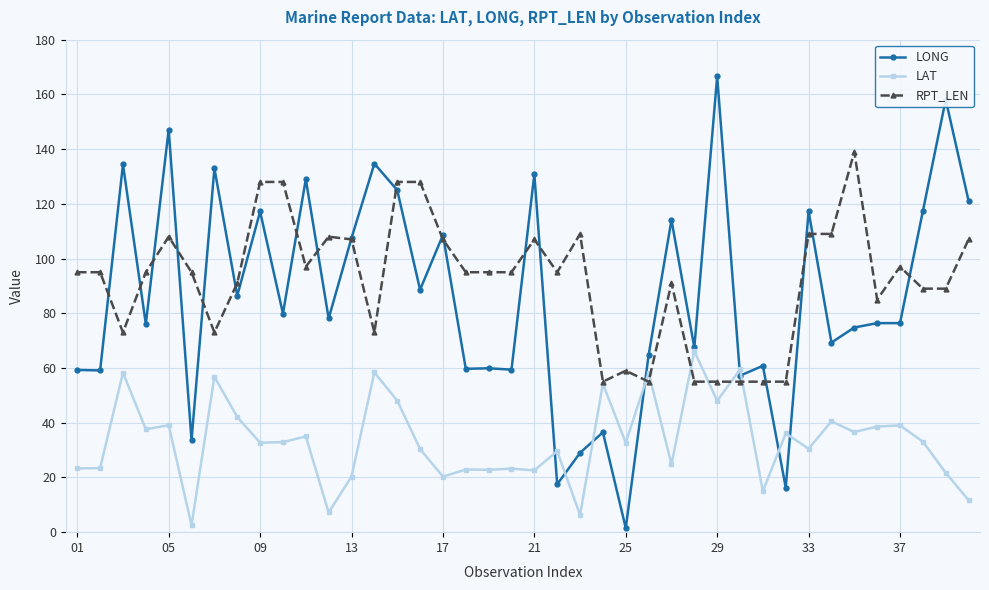

At how many categories does at least one series exceed 51?

40